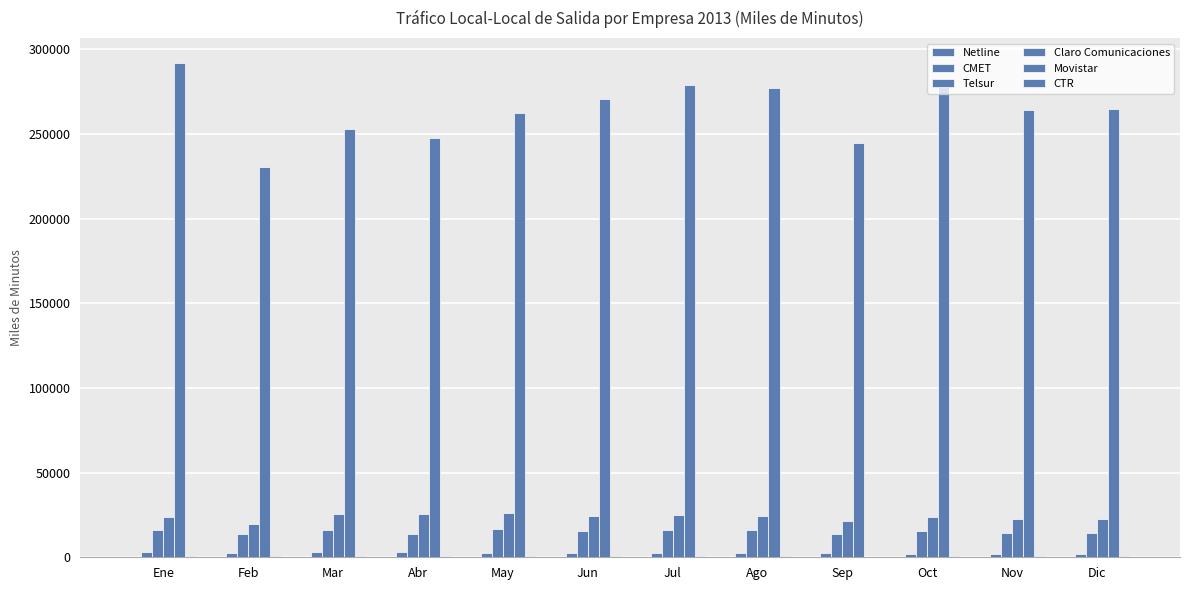

At how many categories does at least one series exceed 165180?

12